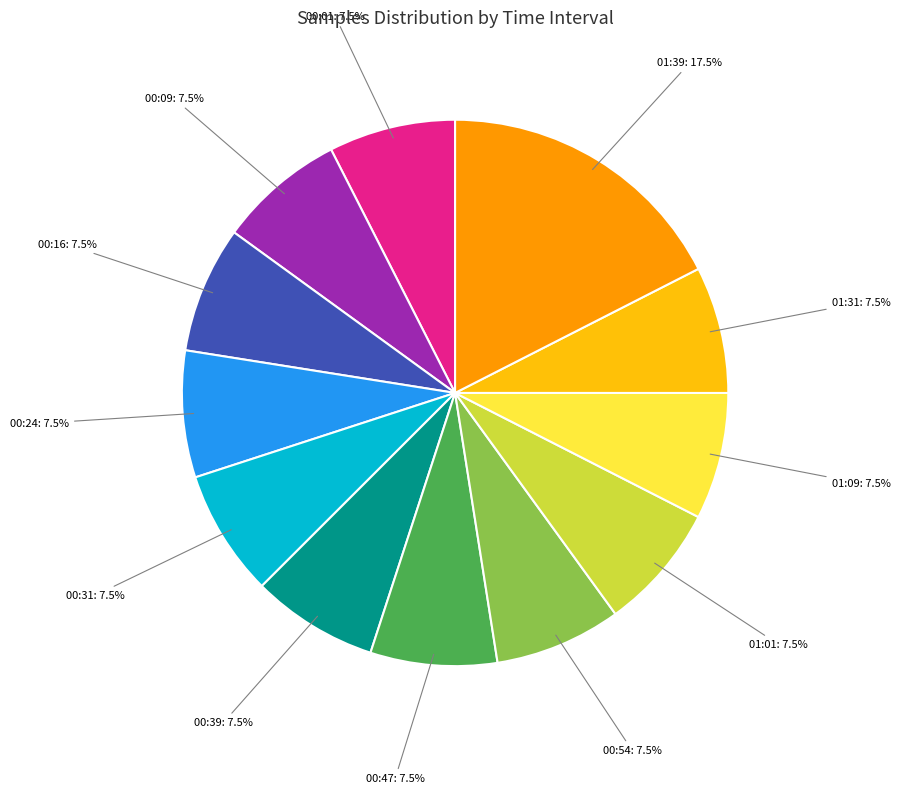

What is the total percentage of 01:31: 7.5% and 00:24: 7.5%?

15.0%